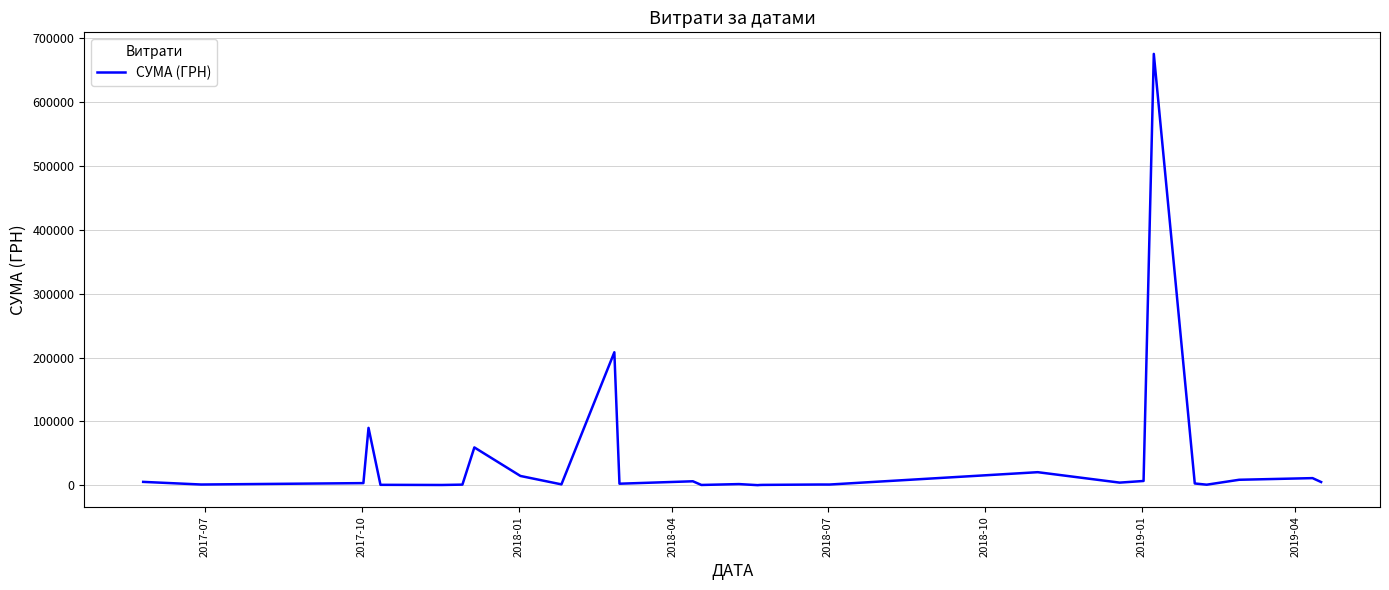

What is the difference between the maximum and minimum values?

675311.0